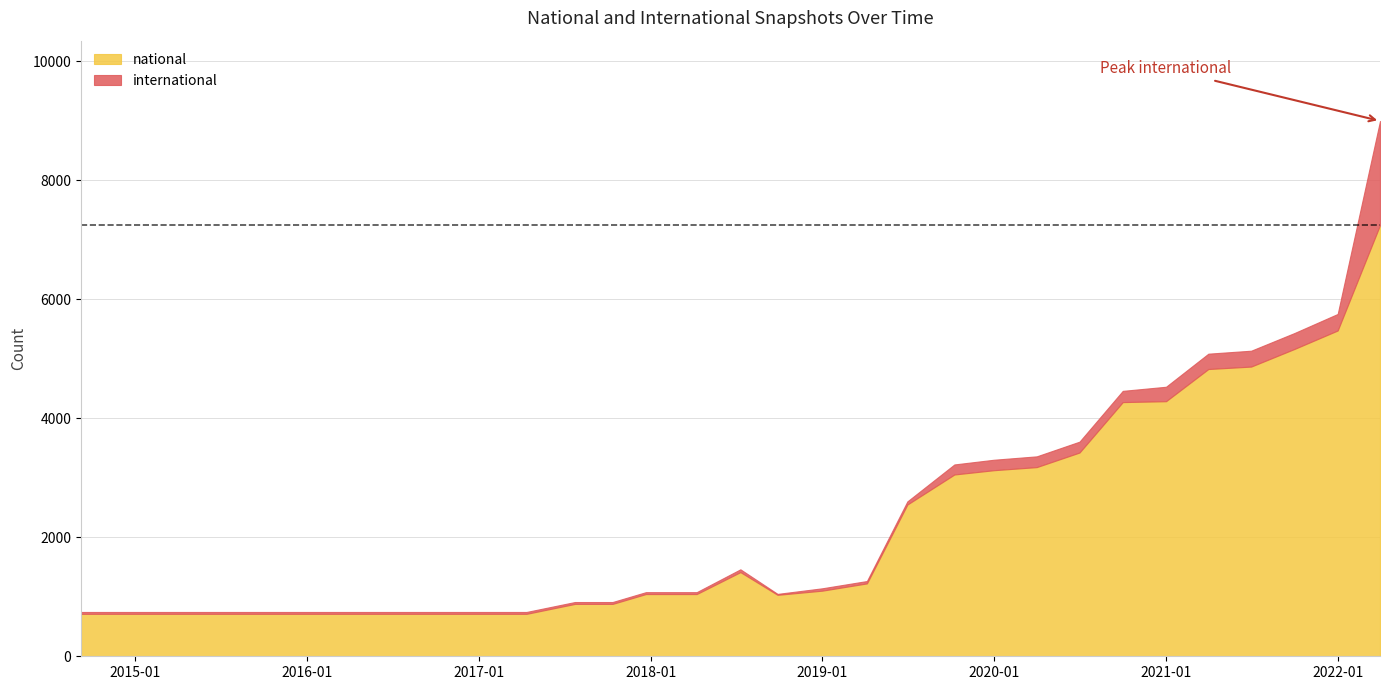

At which label does international reach its peak?

2022-04-01